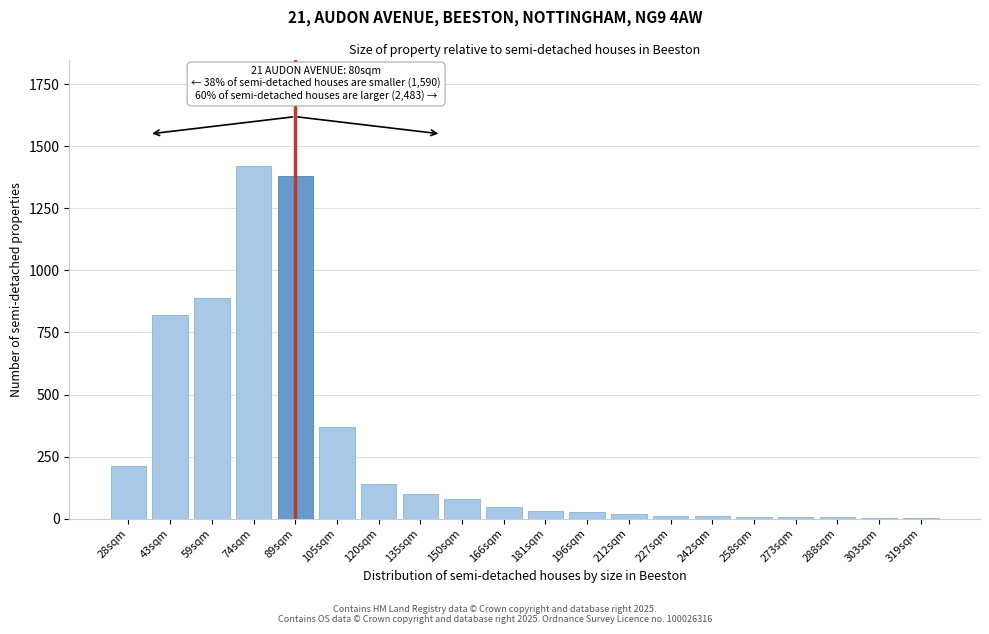

Which category has the highest value across all series?

74sqm